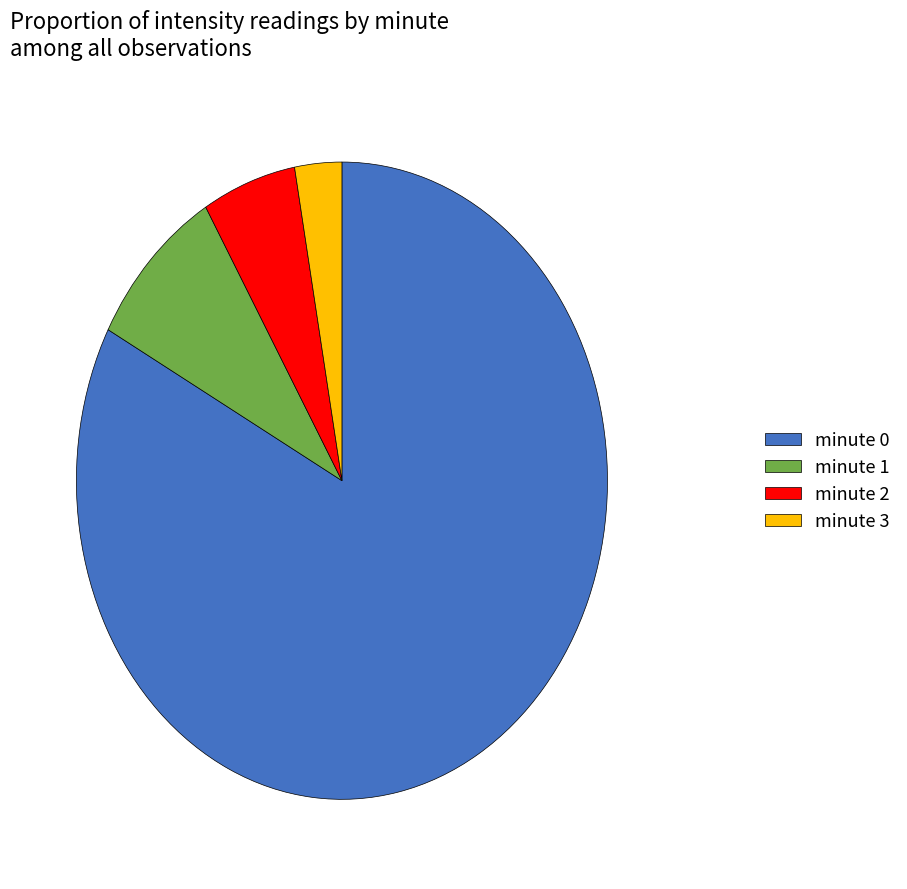

How many segments does this pie chart have?

4